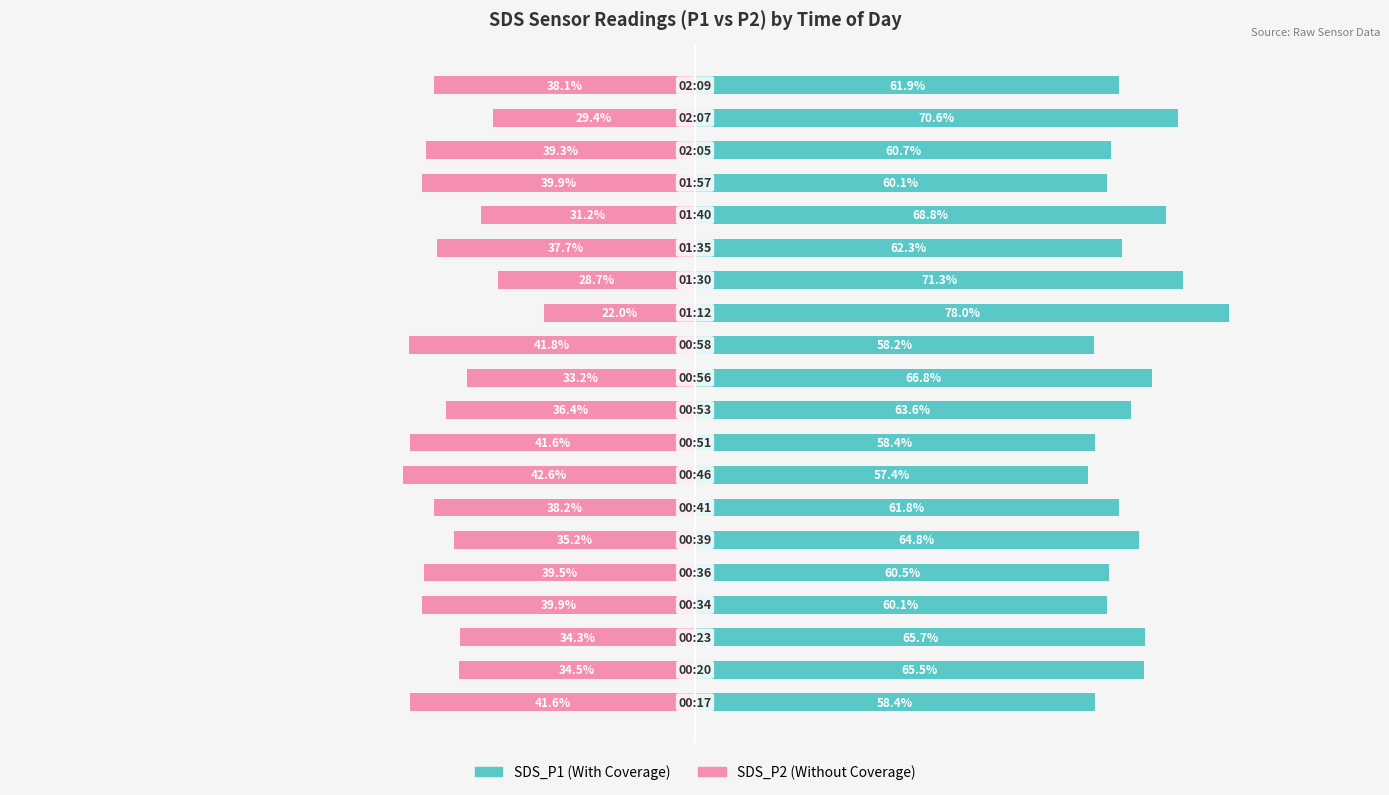

Reading right to left, transcribe all the data shown in this chart.

SDS_P1: 61.9	70.6	60.7	60.1	68.8	62.3	71.3	78.0	58.2	66.8	63.6	58.4	57.4	61.8	64.8	60.5	60.1	65.7	65.5	58.4
SDS_P2: -38.1	-29.4	-39.3	-39.9	-31.2	-37.7	-28.7	-22.0	-41.8	-33.2	-36.4	-41.6	-42.6	-38.2	-35.2	-39.5	-39.9	-34.3	-34.5	-41.6